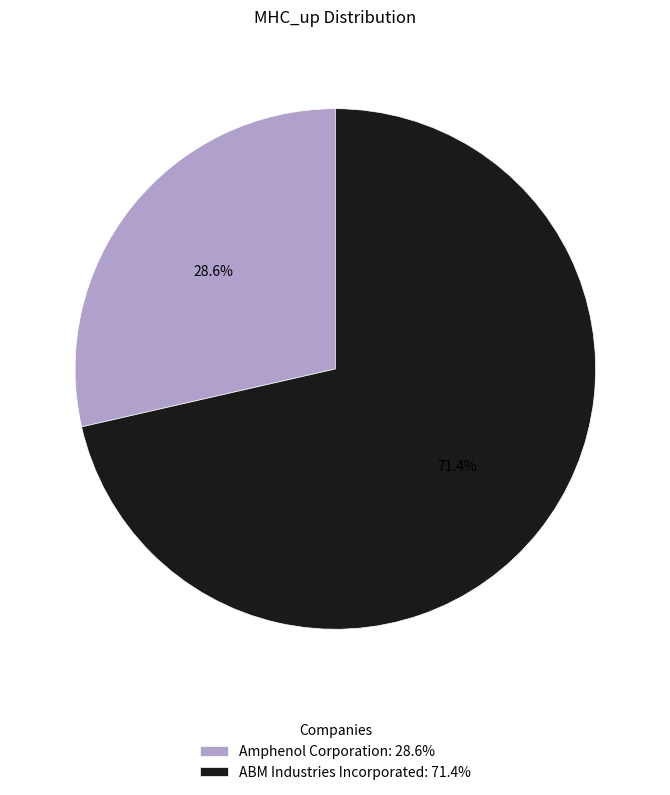

What portion of the pie excludes Amphenol Corporation?

71.4%